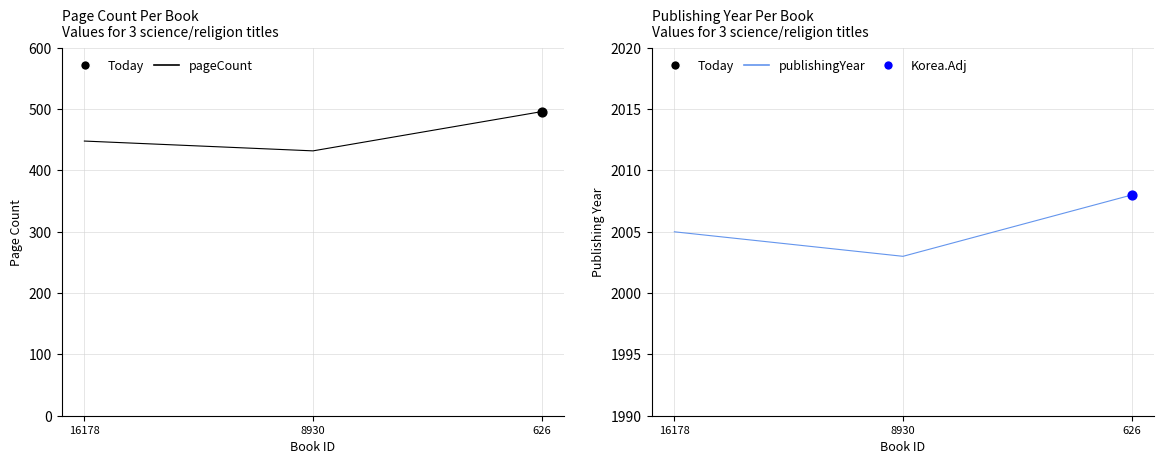

What are all the series names shown in the legend?

pageCount, publishingYear